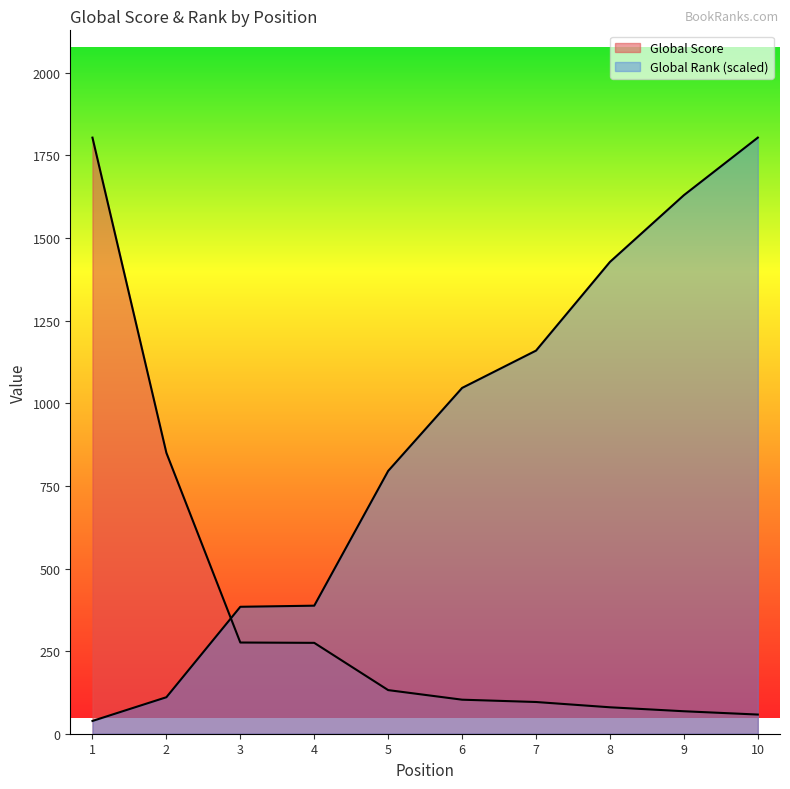

List the series in order of their overall mean, lowest first.

Global Score, Global Rank